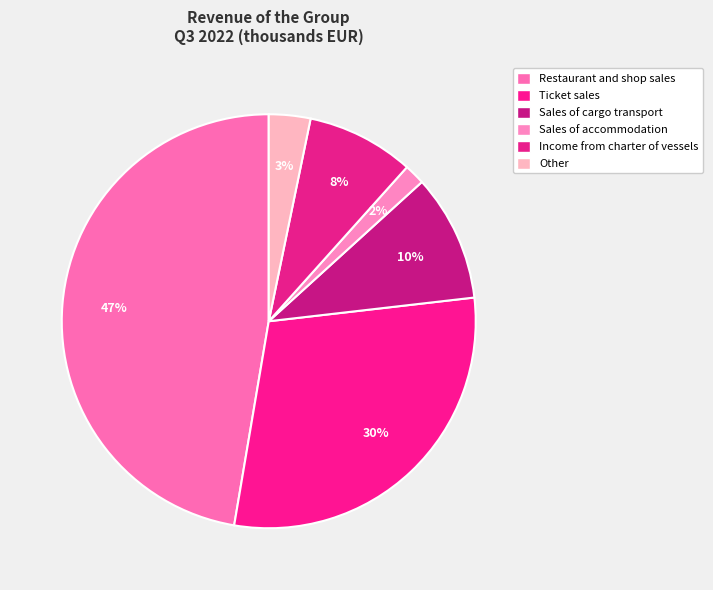

Rank the categories by value from highest to lowest.

Restaurant and shop sales, Ticket sales, Sales of cargo transport, Income from charter of vessels, Other, Sales of accommodation